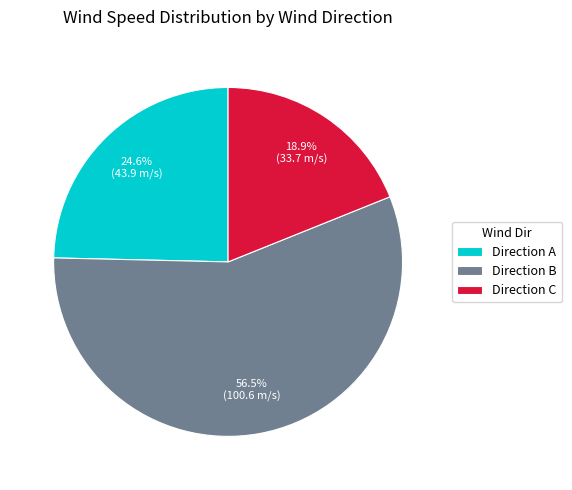

What is the majority slice?

Direction B